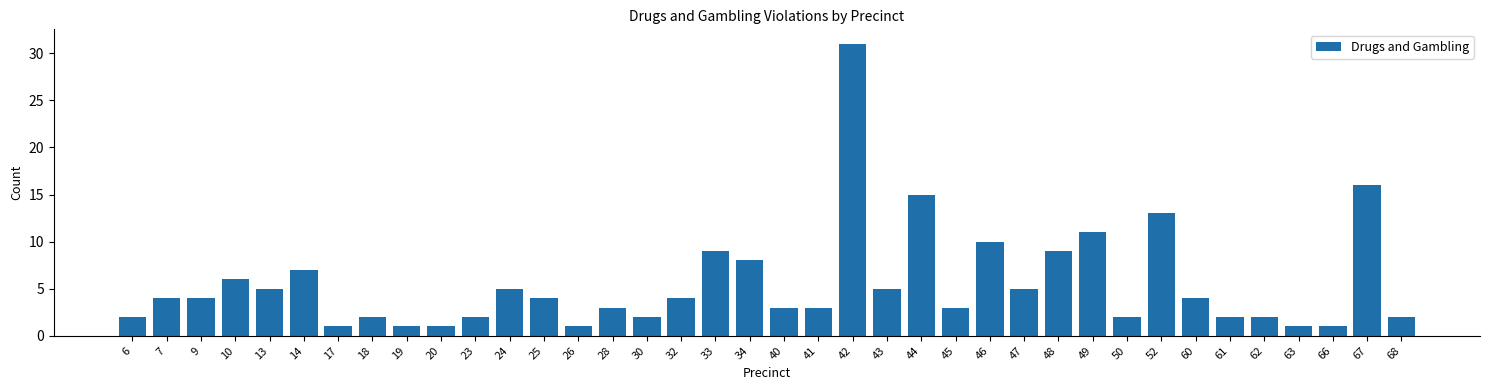

What is the value of the 14th bar from the left?

1